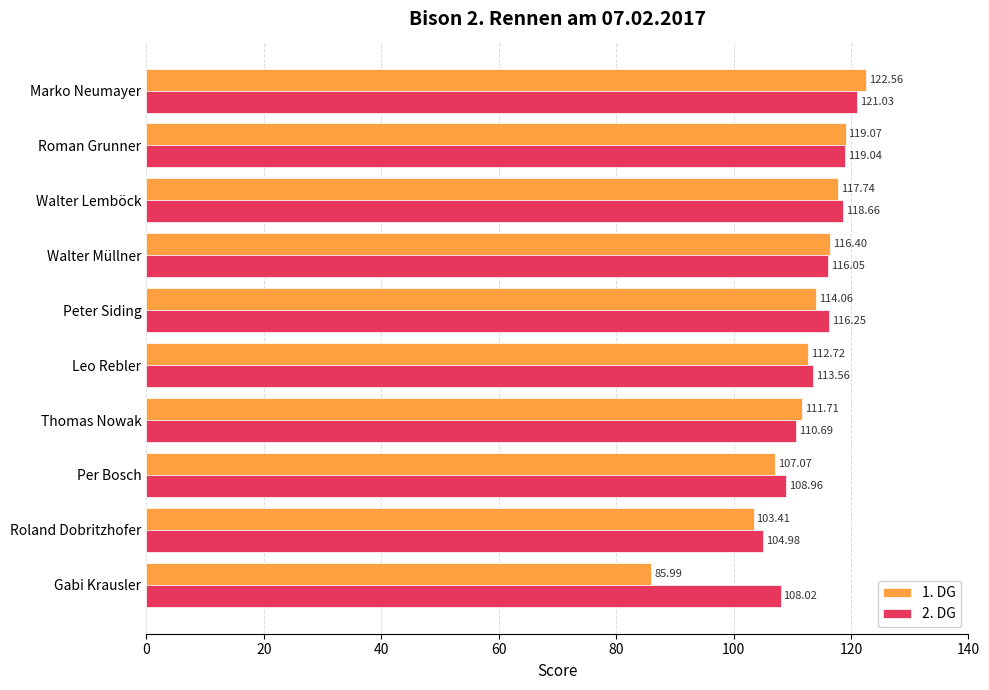

Which series changed the most between Roman Grunner and Walter Lemböck?

1. DG